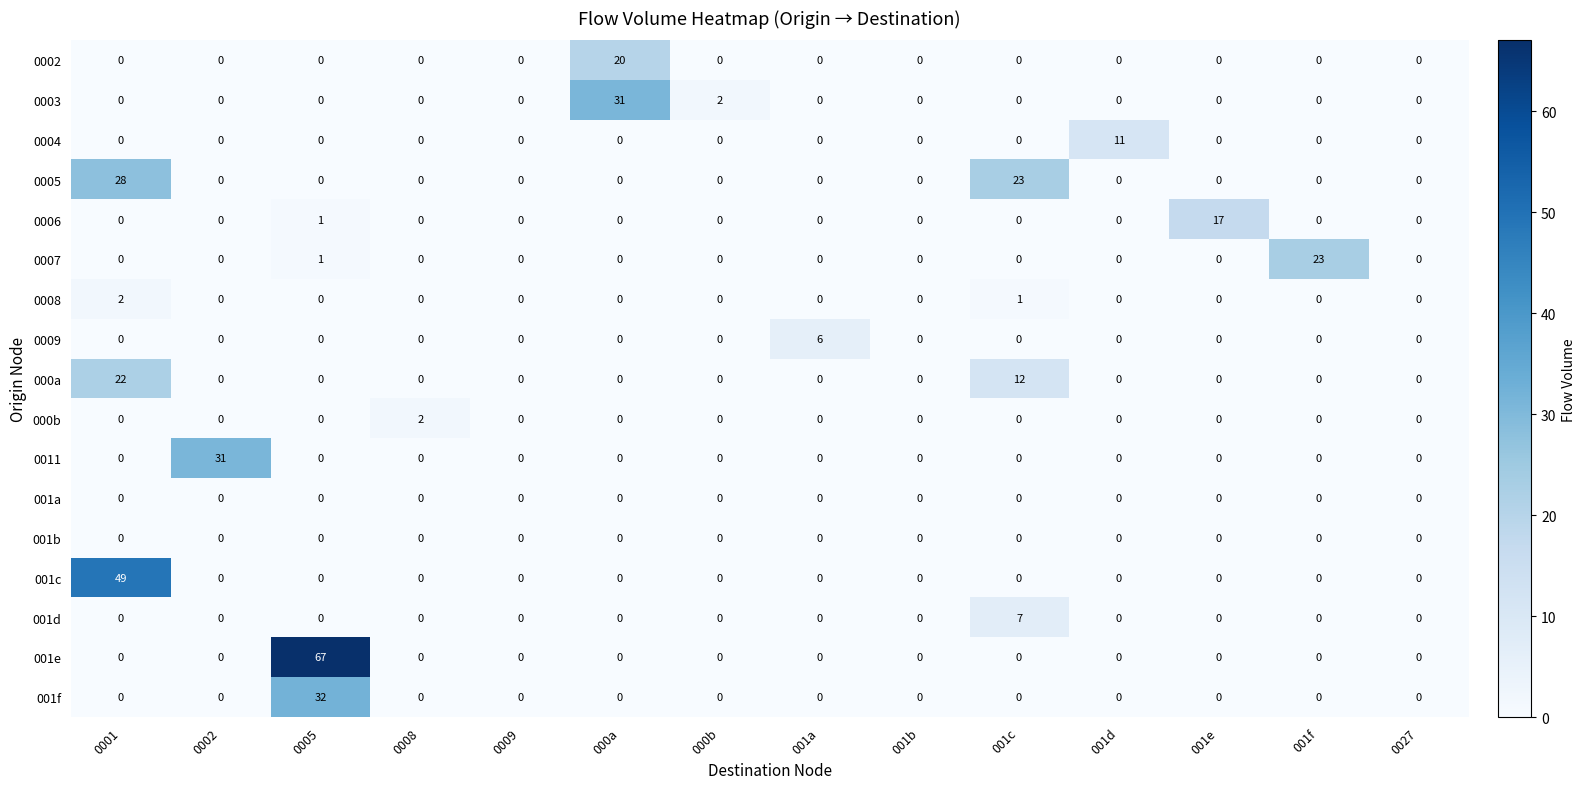

Which series has the largest total across all categories?

001e